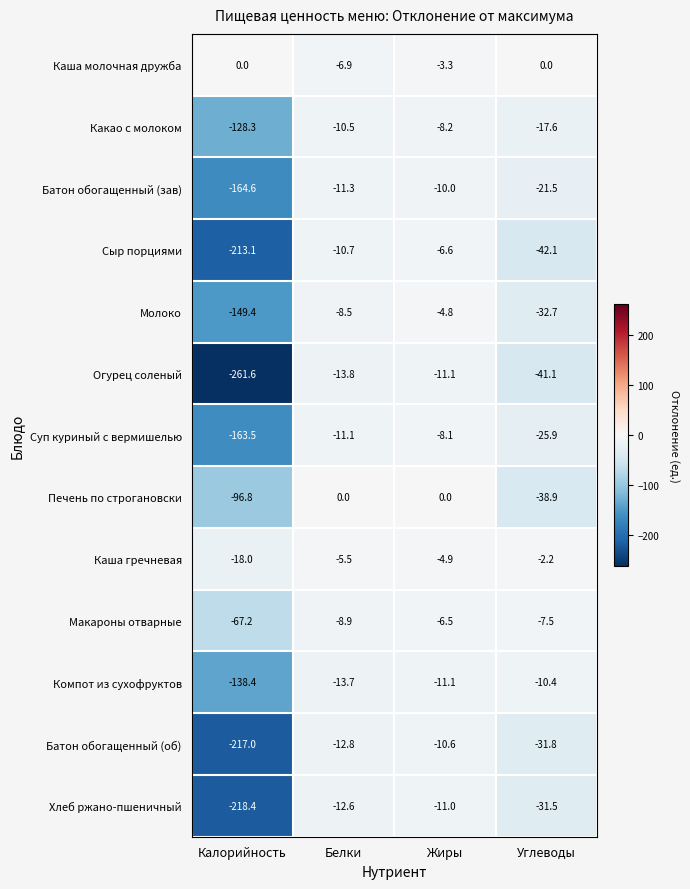

True or false: Макароны отварные has a value of -8.9 at Белки.

True